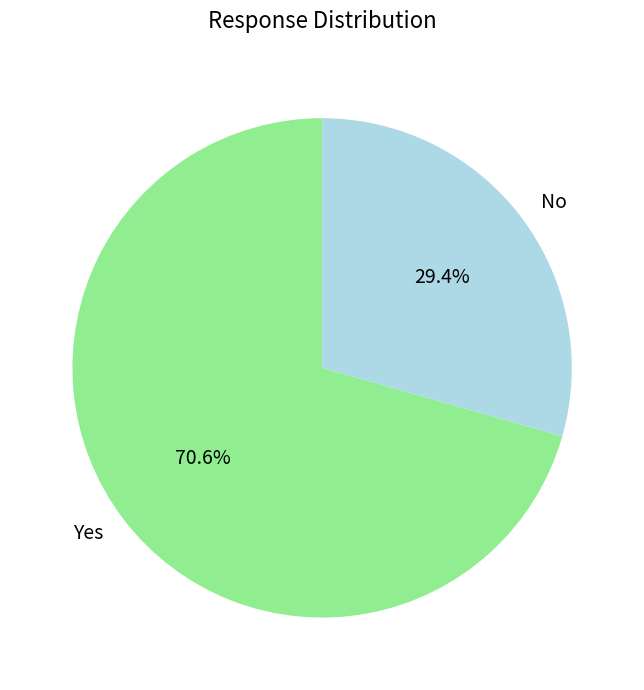

The Yes slice represents 71% of the pie. True or false?

True